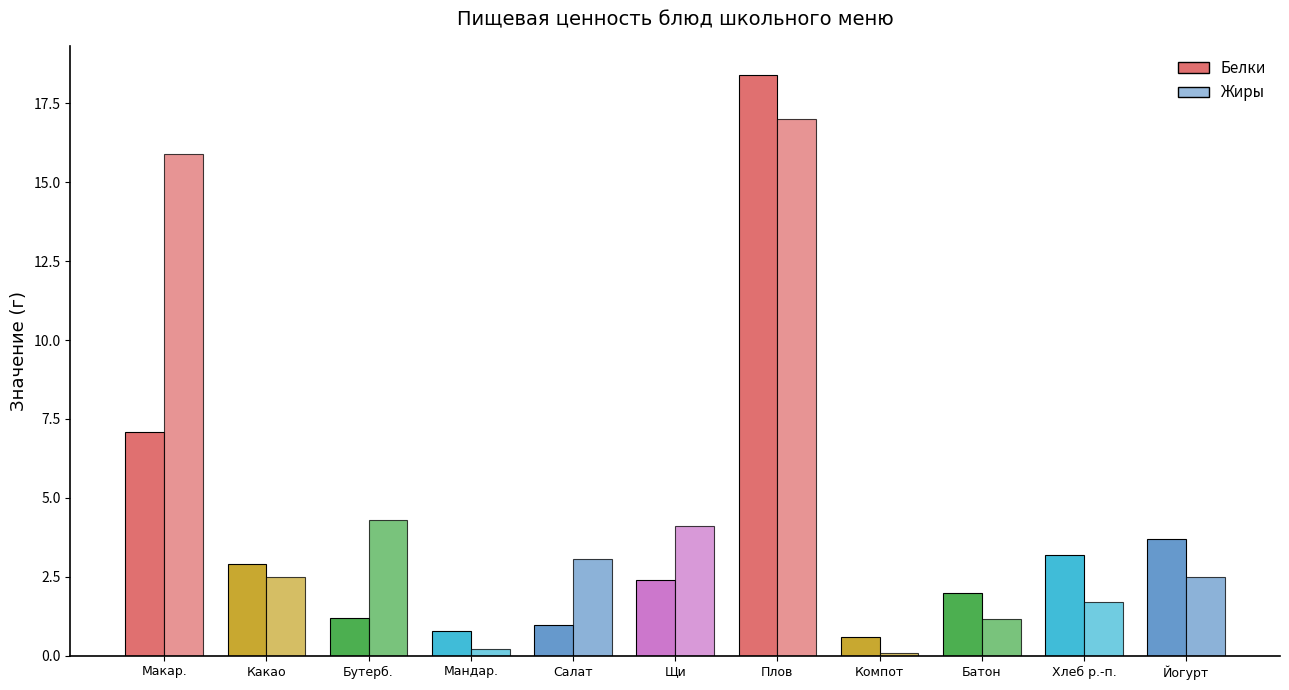

Count the number of data series in this chart.

2